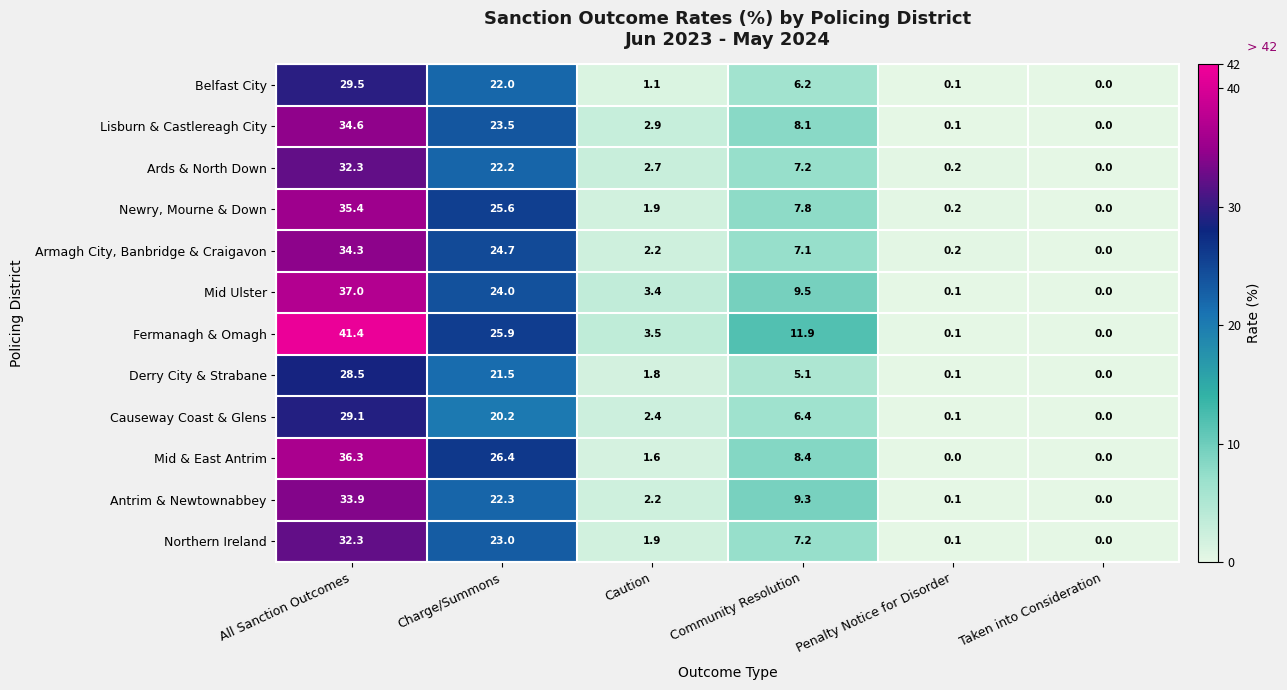

At how many categories does at least one series exceed 4?

3